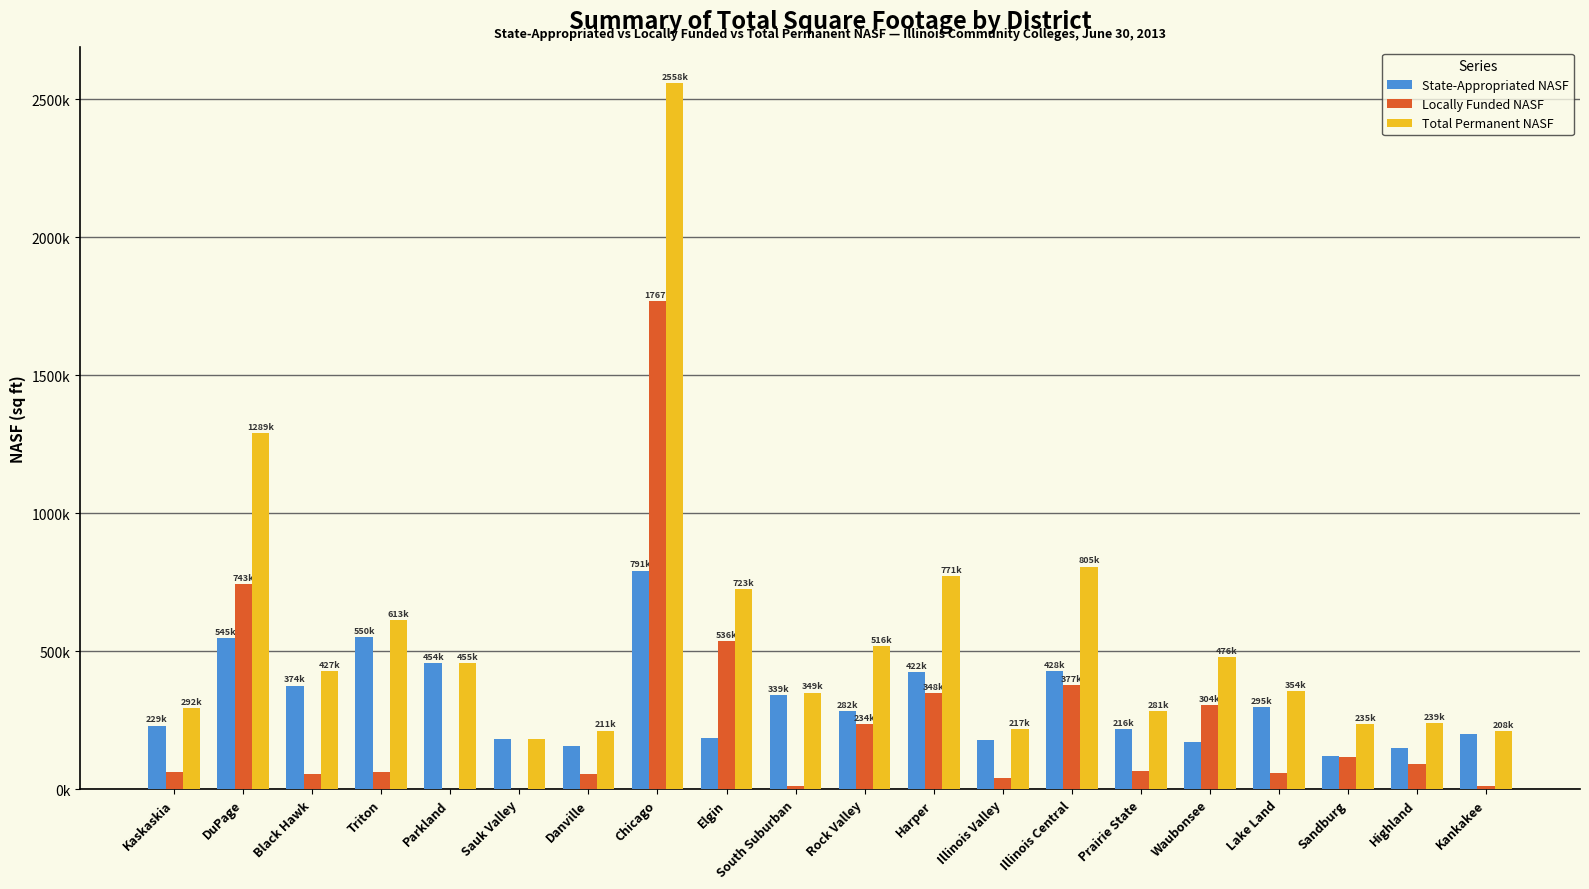

Which has a higher value, Sauk Valley or Harper?

Harper